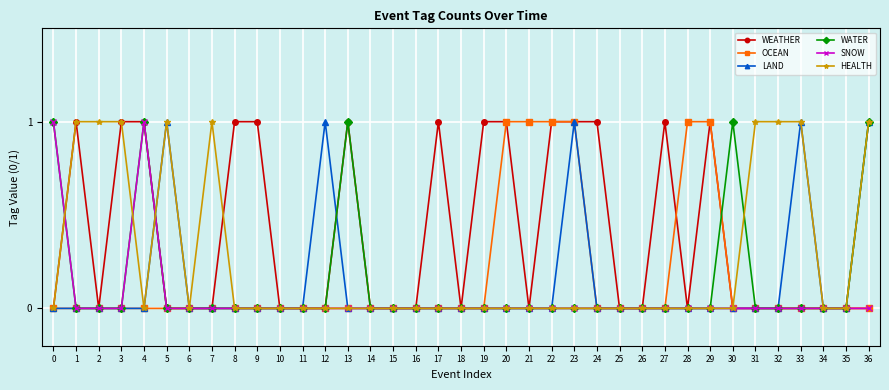

Is the value of HEALTH at 31 greater than the value of LAND at 14?

Yes